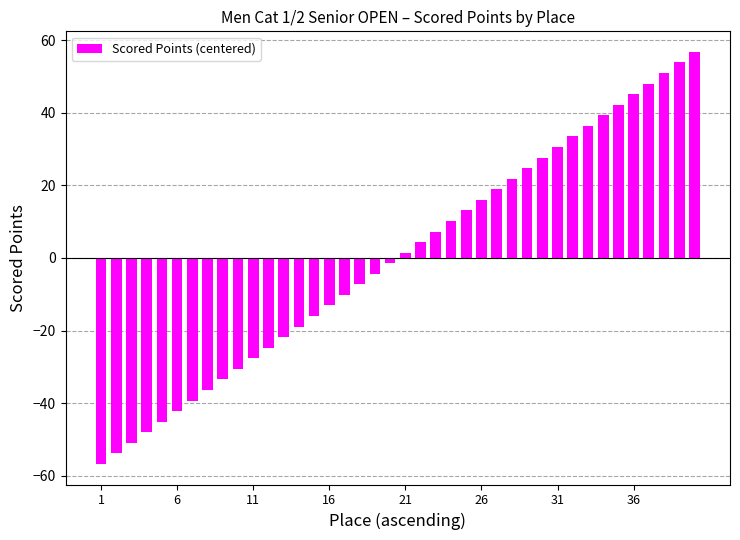

How many data points are less than 1?

20